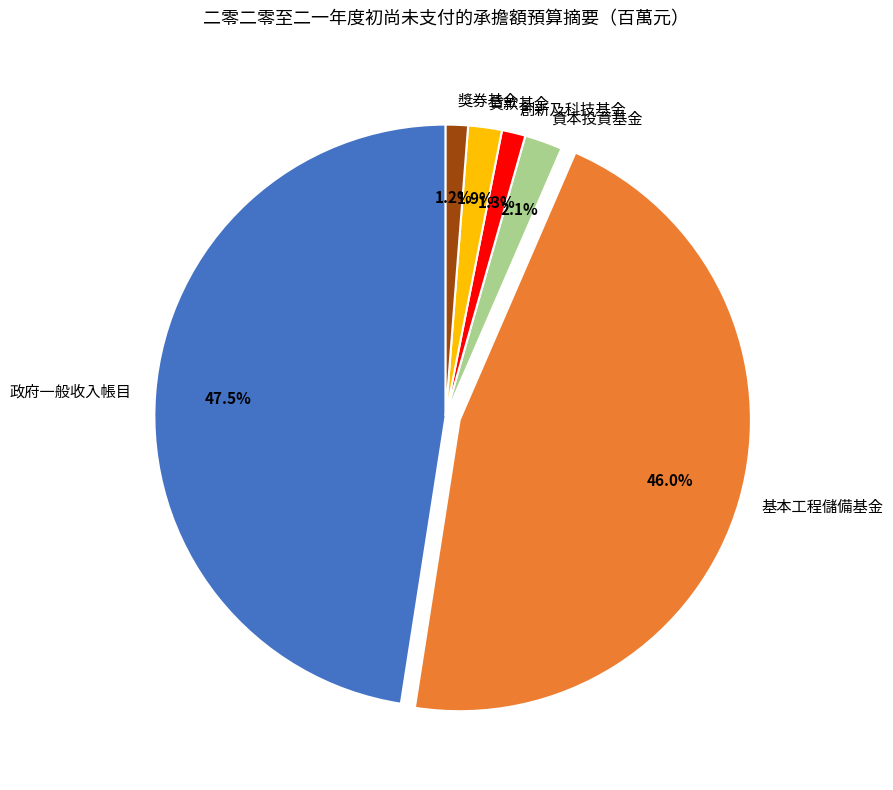

Is there any slice that represents more than half of the pie?

No